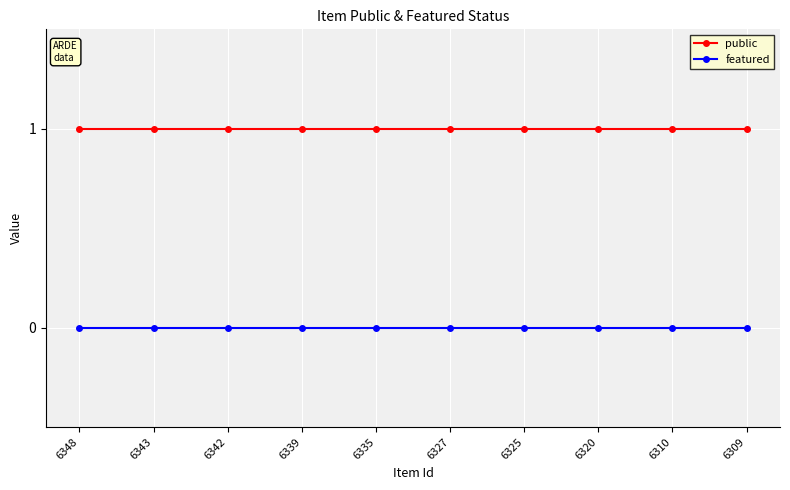

Which series has the largest total across all categories?

public